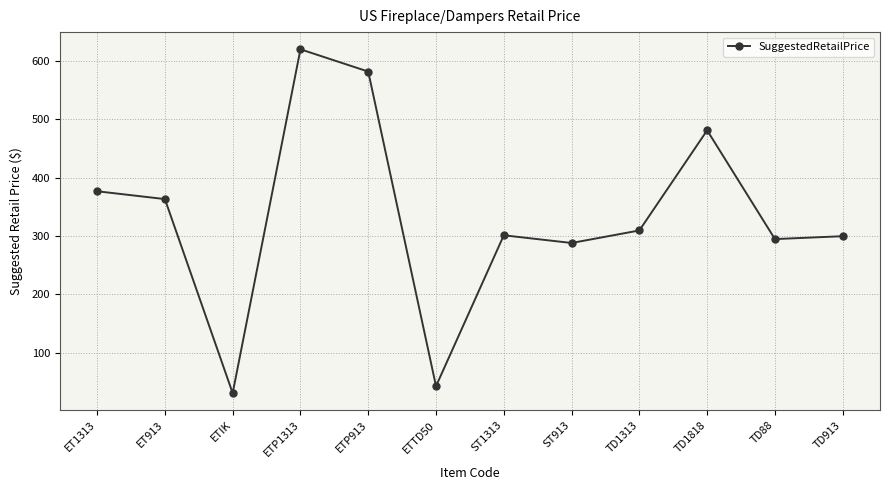

What is the maximum value shown in the chart?

620.2